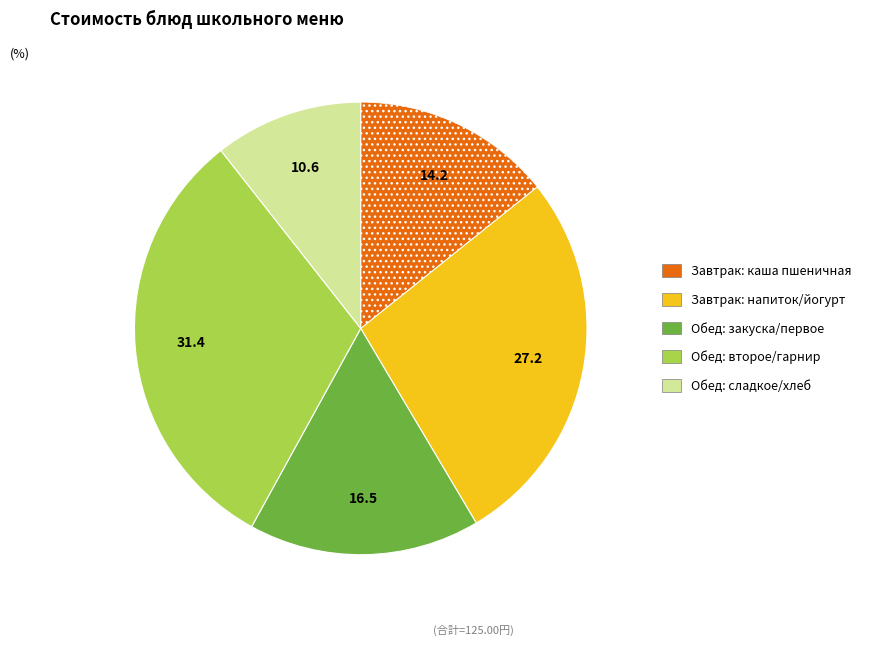

Is there any slice that represents more than half of the pie?

No